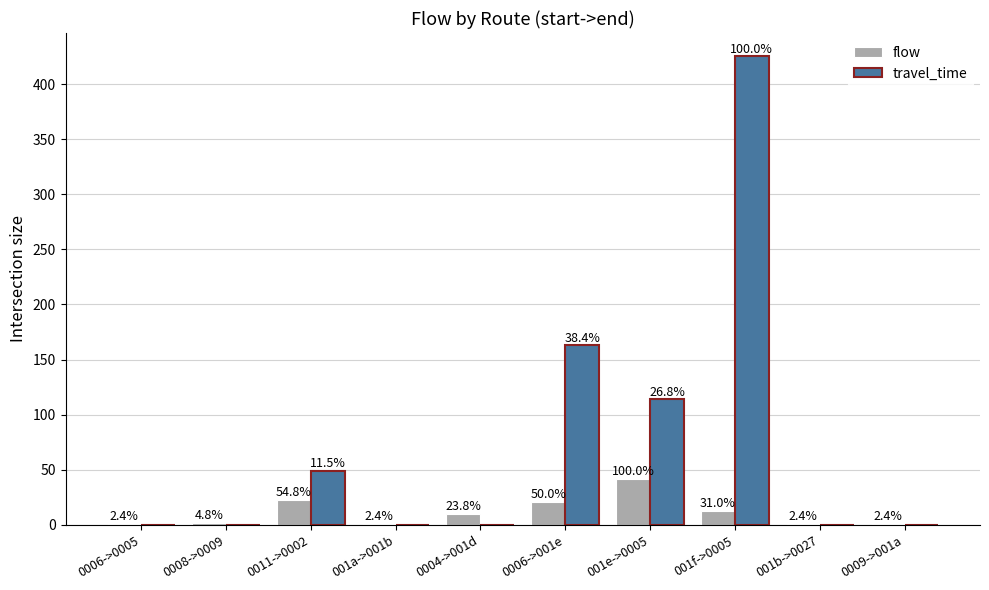

What are all the series names shown in the legend?

flow, travel_time